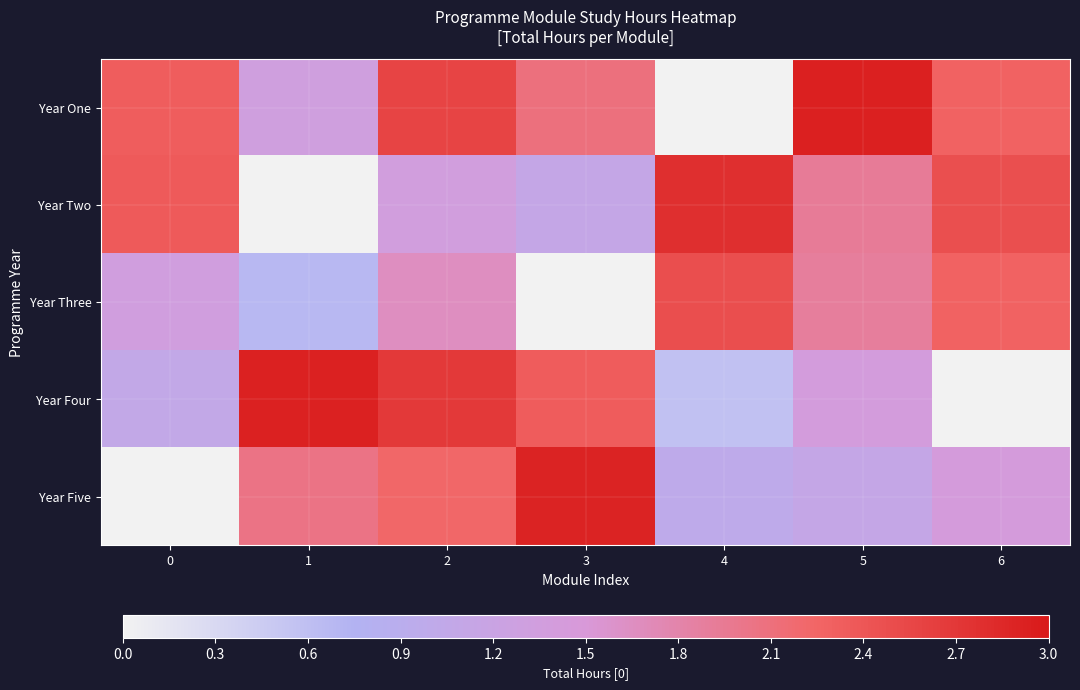

What is the spread (max minus min) of values at 1?

2.9